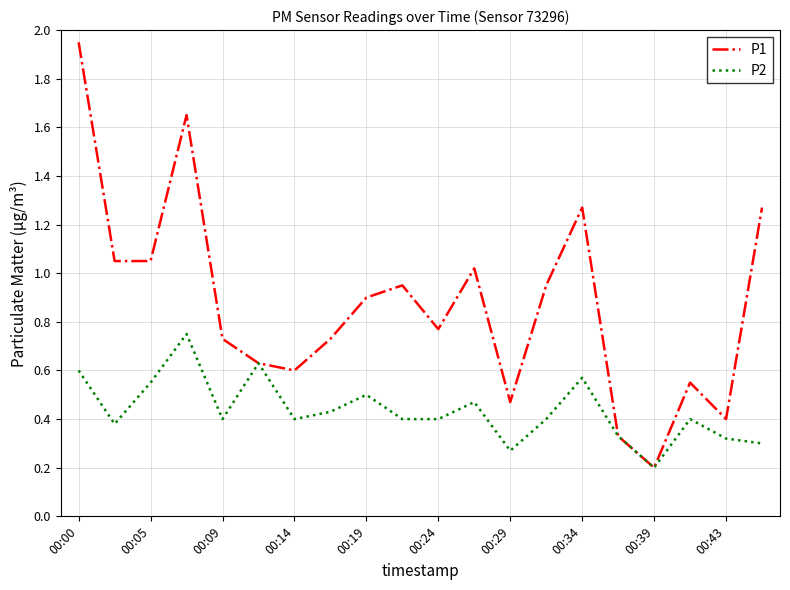

Which series has the widest spread of values?

P1